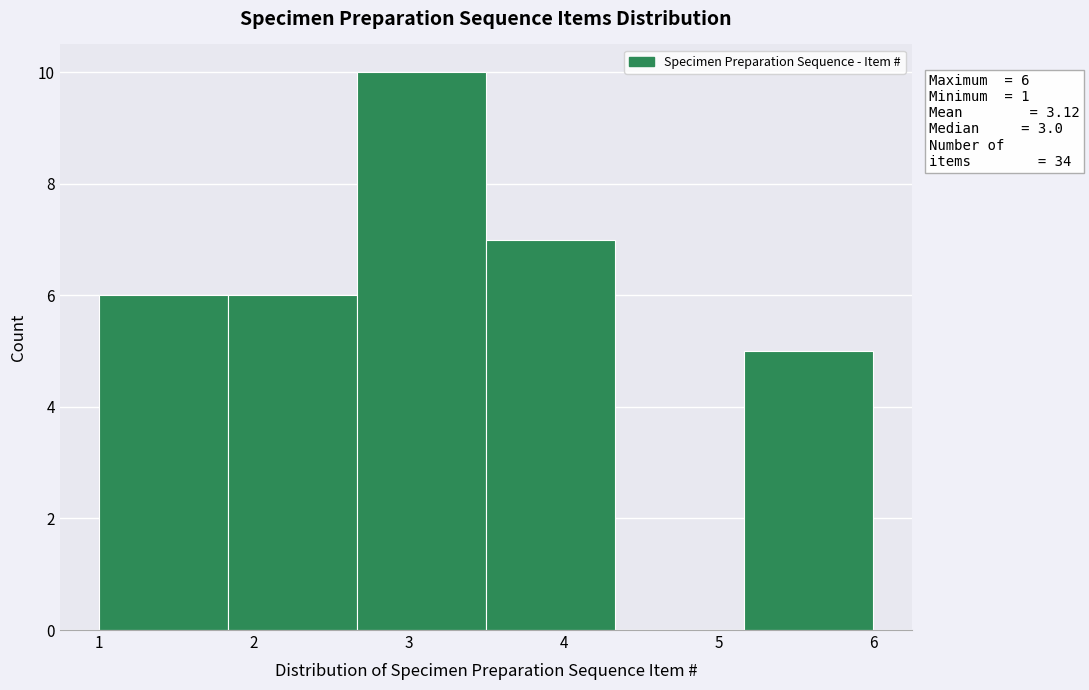

Which range on the x-axis has the tallest bar?

2.7 to 3.5